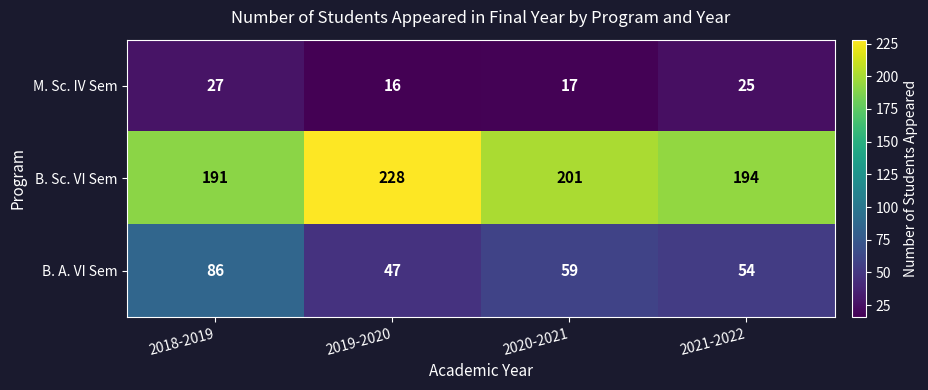

What is the sum of all M. Sc. IV Sem values?

85